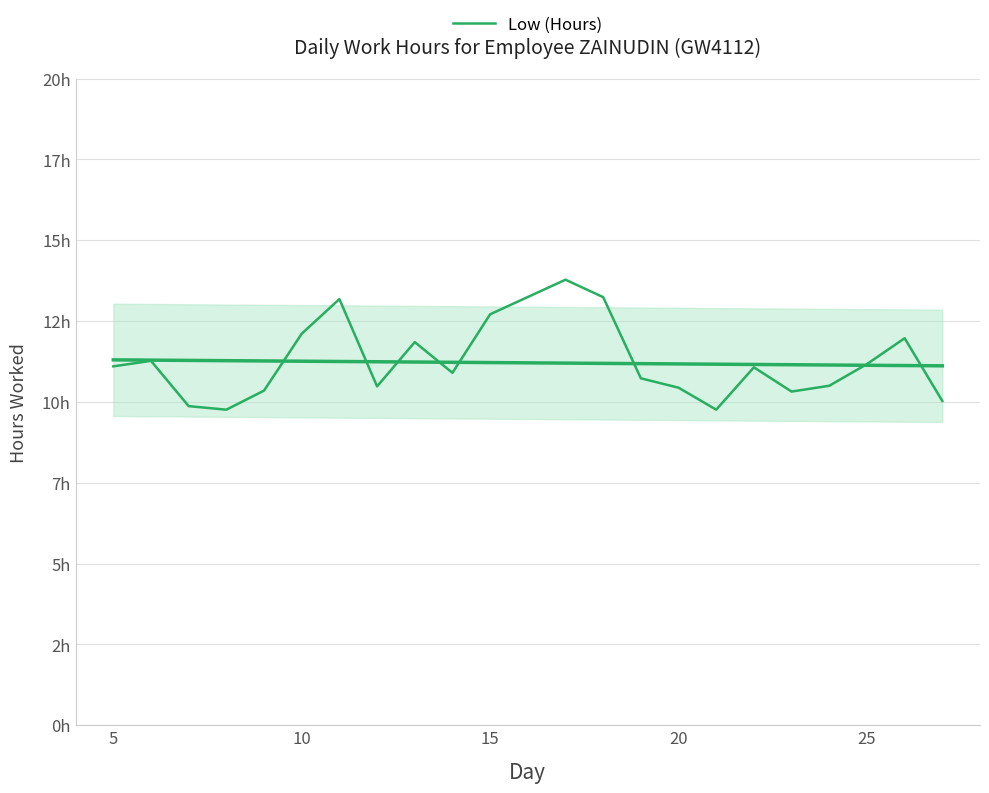

How many lines are shown in the chart?

1